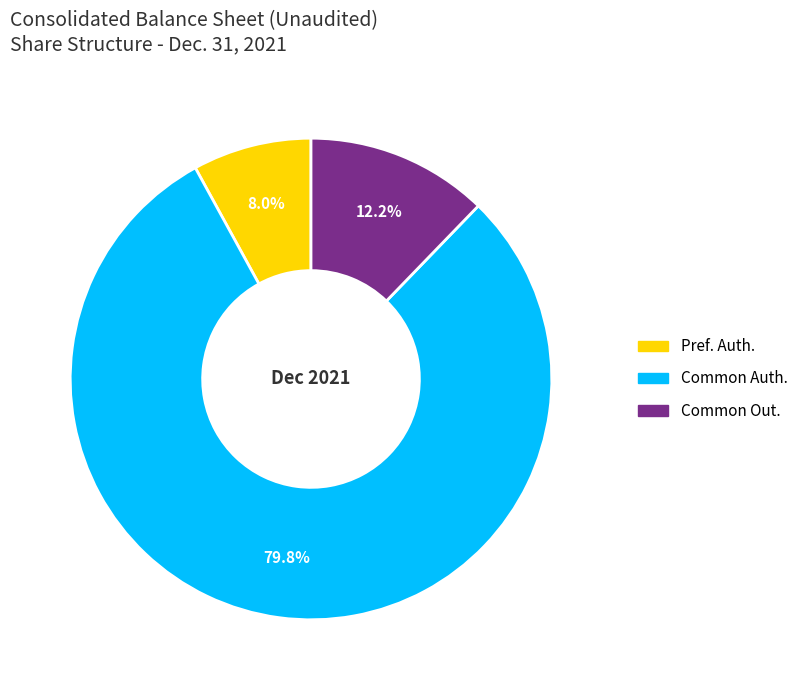

What percentage do Common Out. and Common Auth. together represent?

92.0%